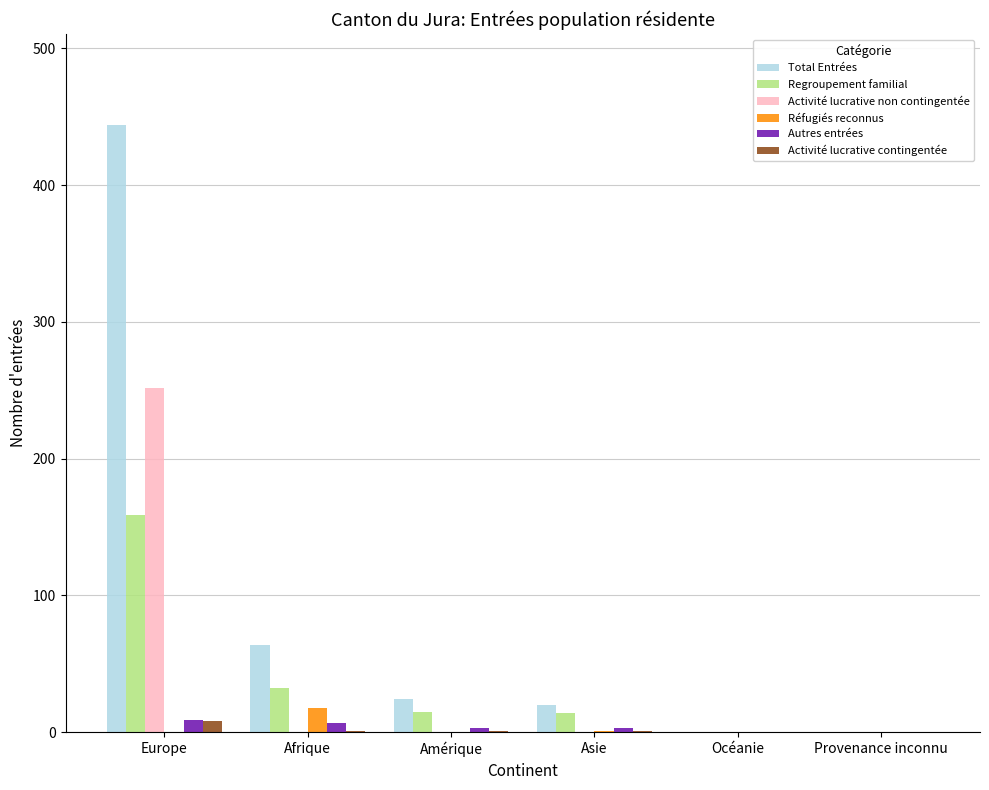

At which category is the sum across all series the highest?

Europe